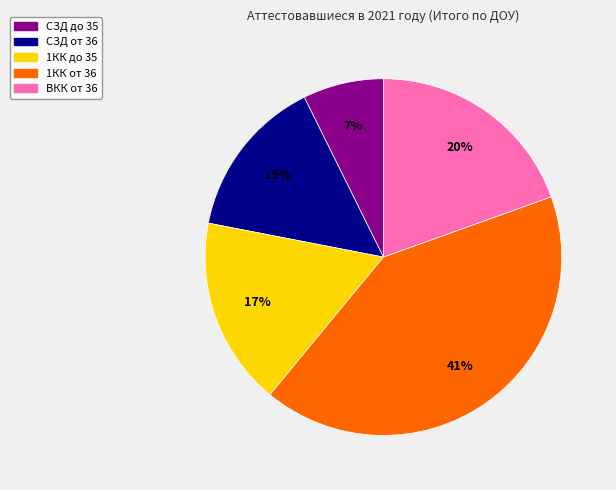

To the nearest percent, what is the average slice percentage?

20%